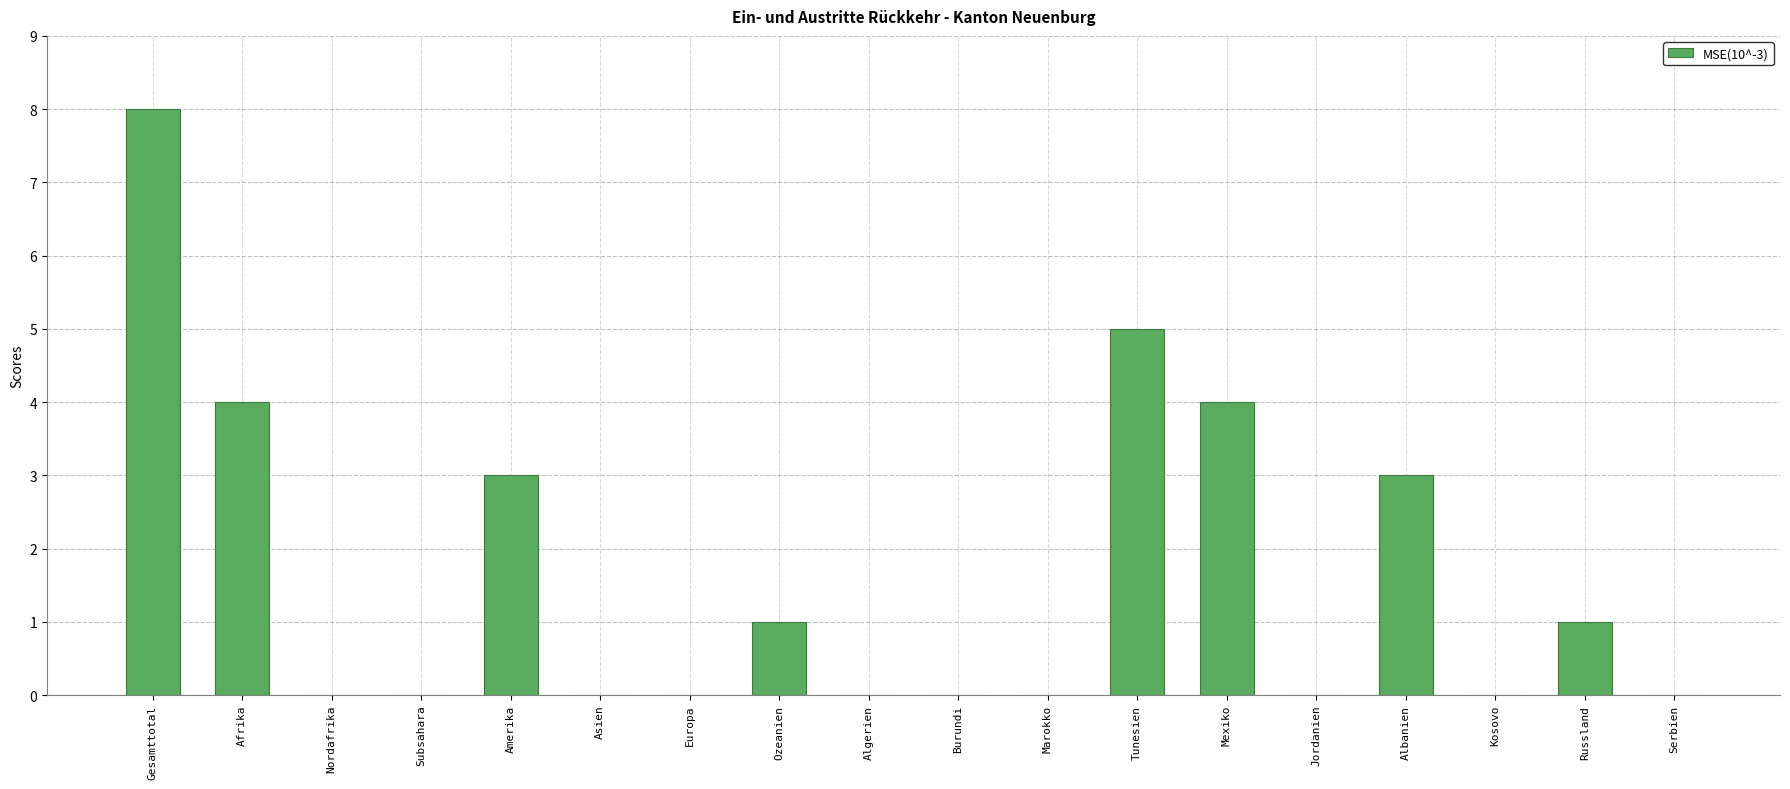

Reading left to right, what are all the values shown in this chart?

Gesamttotal=8	Afrika=4	Nordafrika=0	Subsahara=0	Amerika=3	Asien=0	Europa=0	Ozeanien=1	Algerien=0	Burundi=0	Marokko=0	Tunesien=5	Mexiko=4	Jordanien=0	Albanien=3	Kosovo=0	Russland=1	Serbien=0